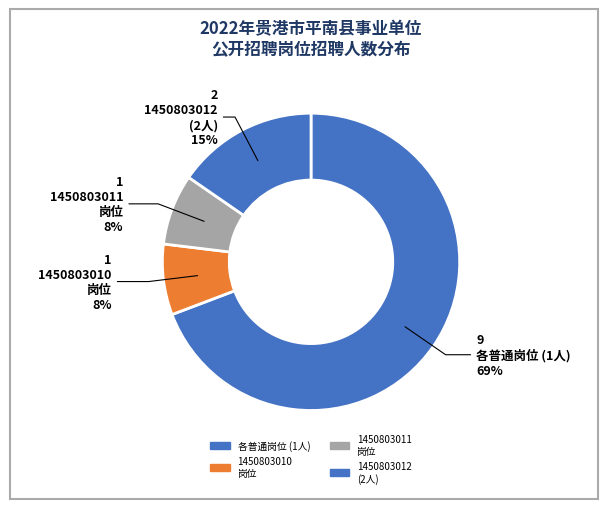

How many segments does this pie chart have?

4